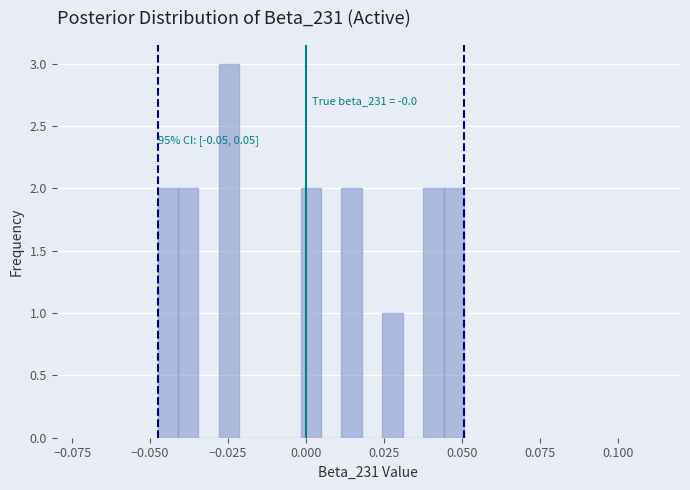

Read against the x-axis, roughly where is the centre of the tallest bar?

-0.025